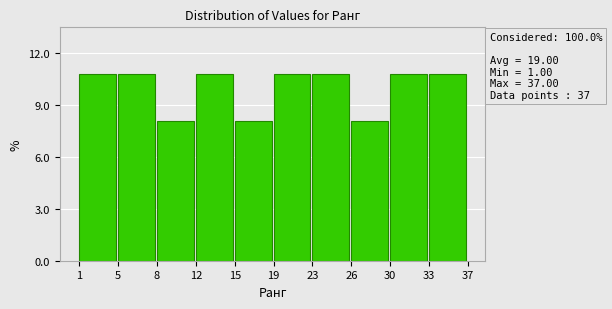

Reading right to left, what are all the values shown in this chart?

10.8	10.8	8.1	10.8	10.8	8.1	10.8	8.1	10.8	10.8